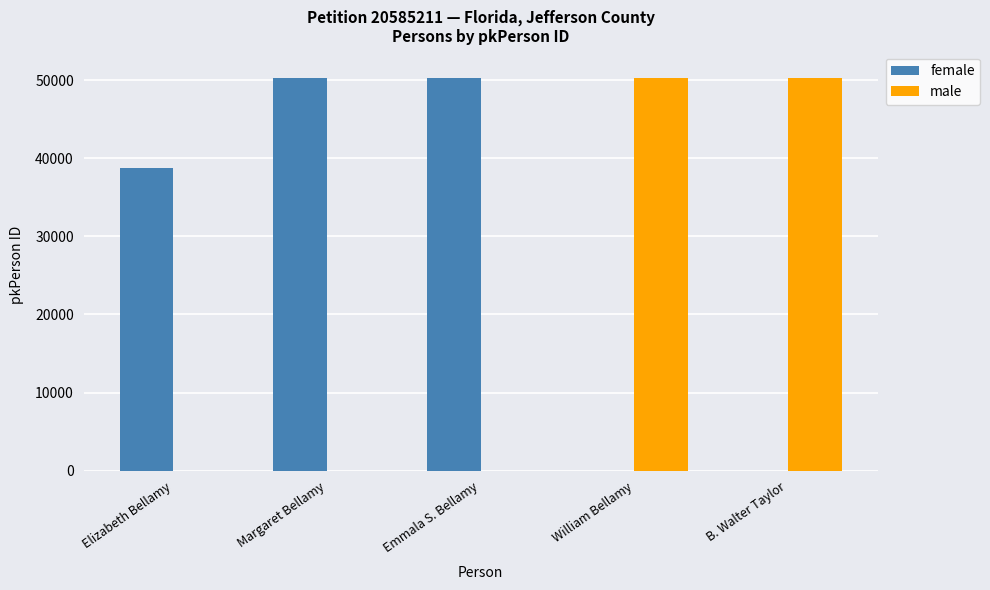

Which series changed the most between Elizabeth Bellamy and Emmala S. Bellamy?

female